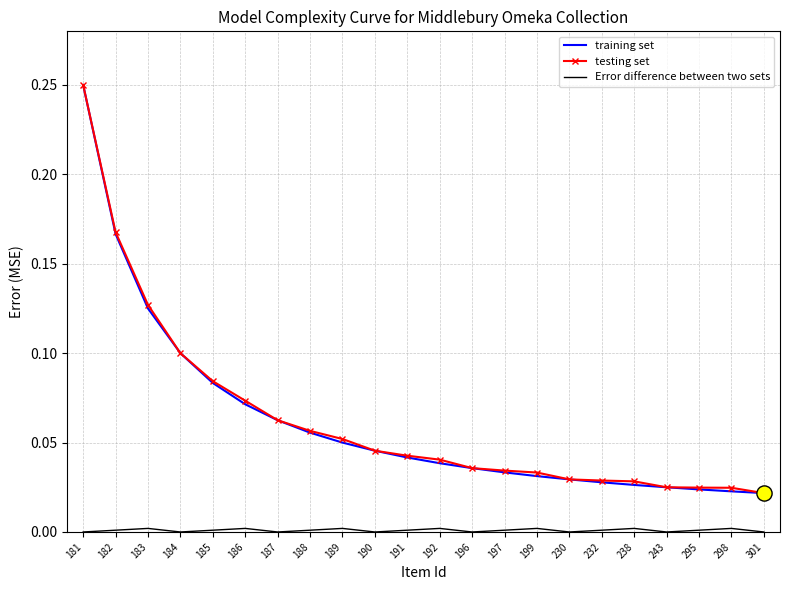

At which category is the sum across all series the highest?

181